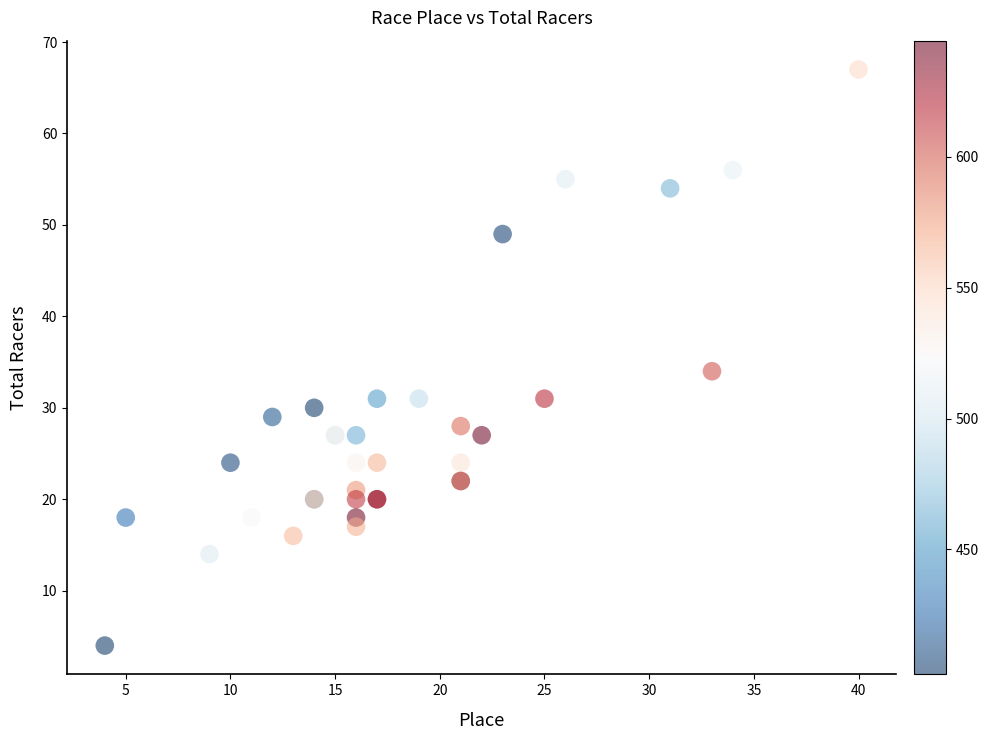

What Y value in the scatter plot is closest to 35?

34